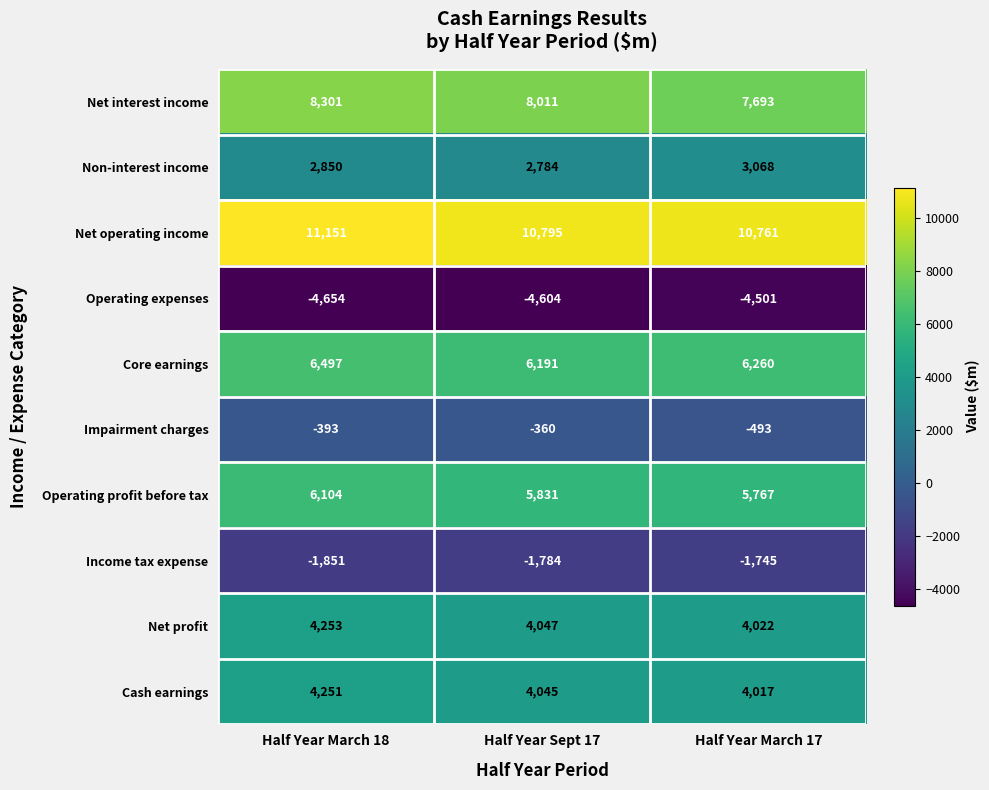

What is the sum of all Net interest income values?

24005